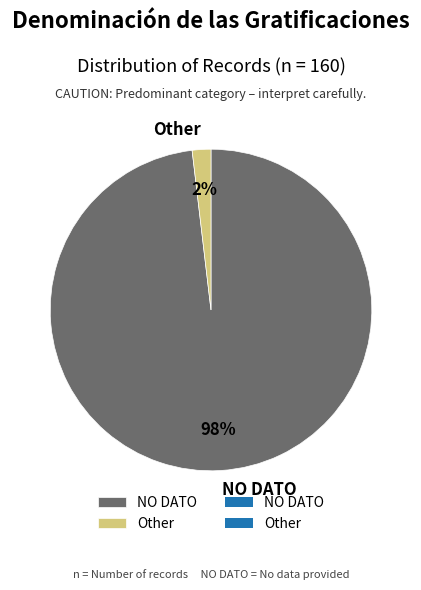

How many slices are in this pie chart?

2